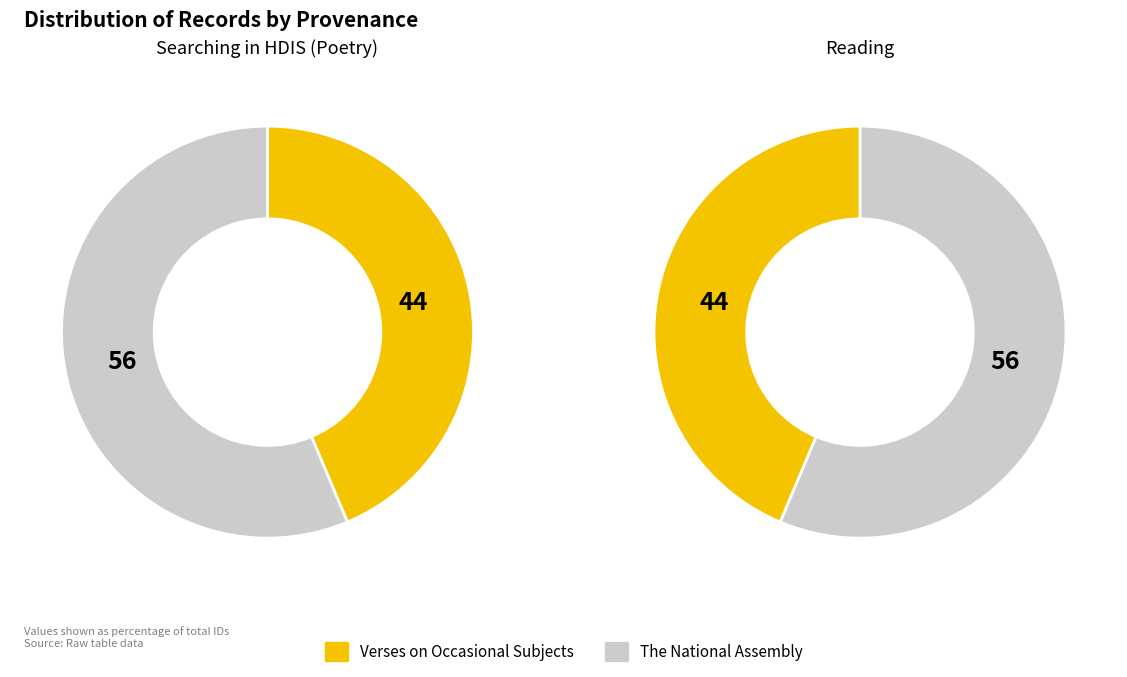

To the nearest percent, what percentage of the pie is Verses on Occasional Subjects?

44%